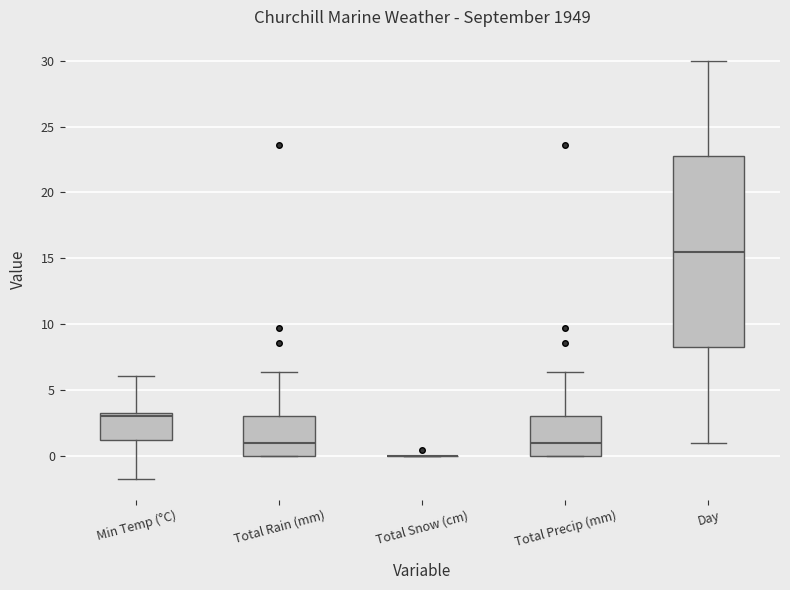

Reading left to right, transcribe this box plot: for each box, give where its median line is, the range the box spans, and where its two whiskers end, as read against the y-axis. The values are not printed on the chart, so give them approximately, as read against the axis.

Min Temp (°C): median 3.0, box 1.5 to 3.5, whiskers -1.5 to 6.0
Total Rain (mm): median 1.0, box 0.0 to 3.0, whiskers 0.0 to 6.5
Total Snow (cm): box collapsed to a line at 0.0, whiskers 0.0 to 0.0
Total Precip (mm): median 1.0, box 0.0 to 3.0, whiskers 0.0 to 6.5
Day: median 15.5, box 8.5 to 23.0, whiskers 1.0 to 30.0